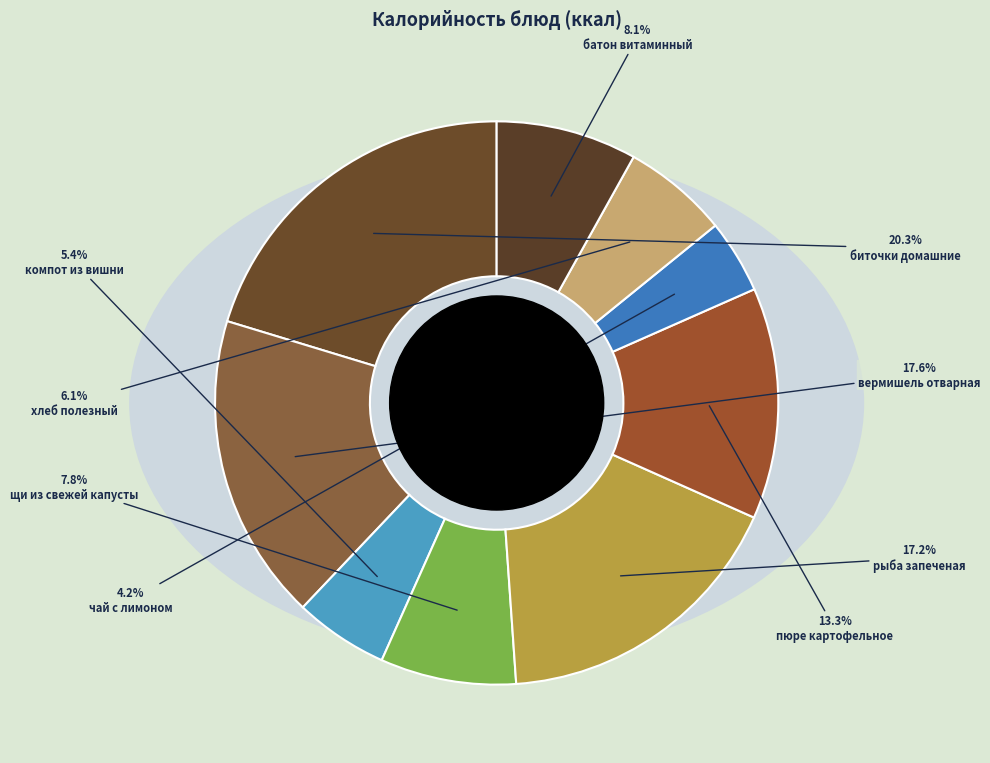

Count the number of slices in the pie.

9